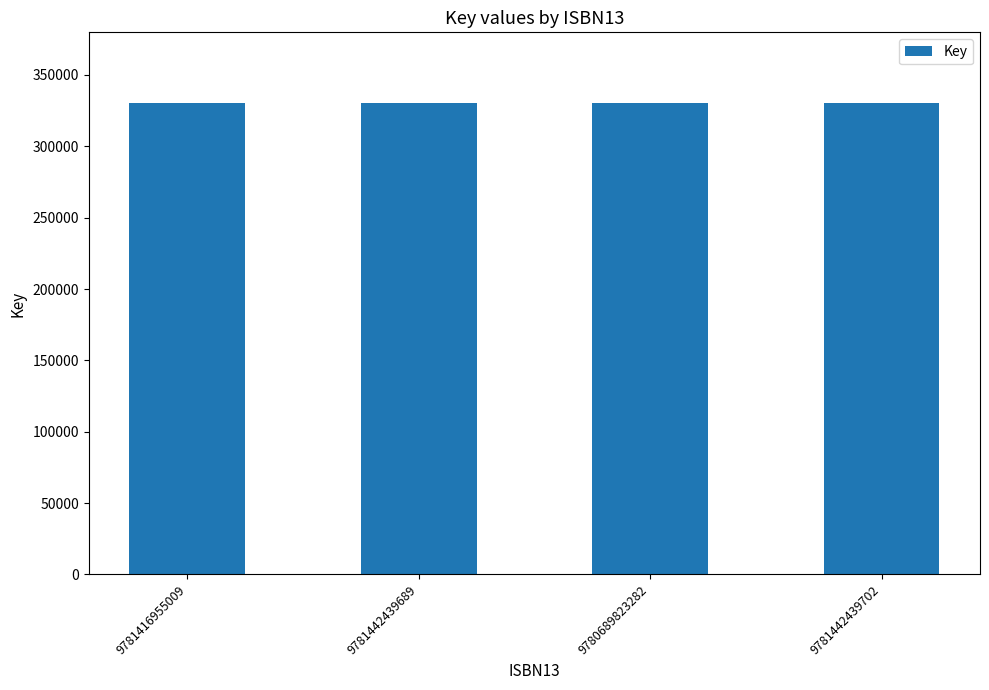

What is the maximum value shown in the chart?

330311